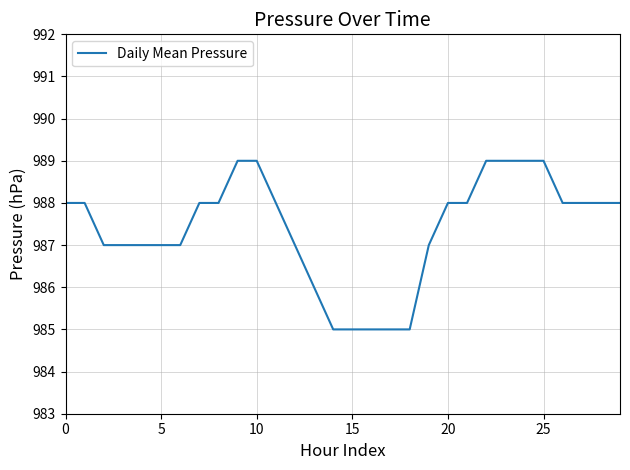

What is the smallest value displayed?

985